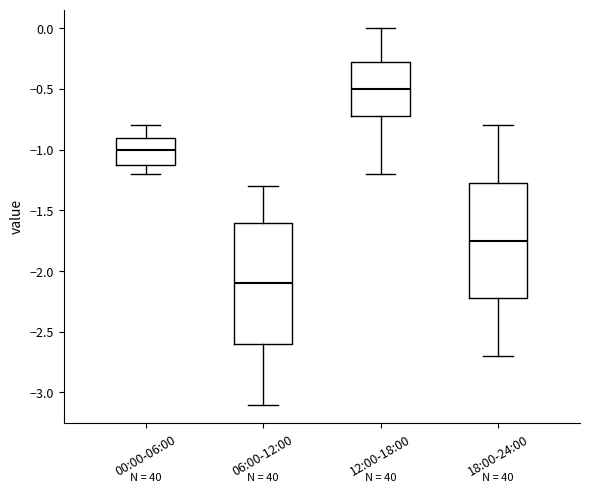

Reading left to right, transcribe this box plot: for each box, give where its median line is, the range the box spans, and where its two whiskers end, as read against the y-axis. The values are not printed on the chart, so give them approximately, as read against the axis.

00:00-06:00: median -1.00, box -1.10 to -0.90, whiskers -1.20 to -0.80
06:00-12:00: median -2.10, box -2.60 to -1.60, whiskers -3.10 to -1.30
12:00-18:00: median -0.50, box -0.70 to -0.25, whiskers -1.20 to 0.00
18:00-24:00: median -1.75, box -2.20 to -1.25, whiskers -2.70 to -0.80